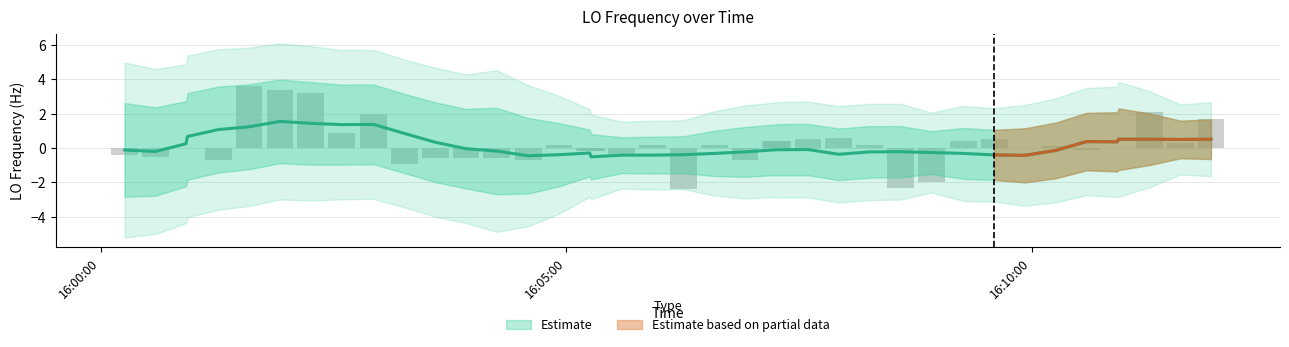

How many bars are there in total?

40